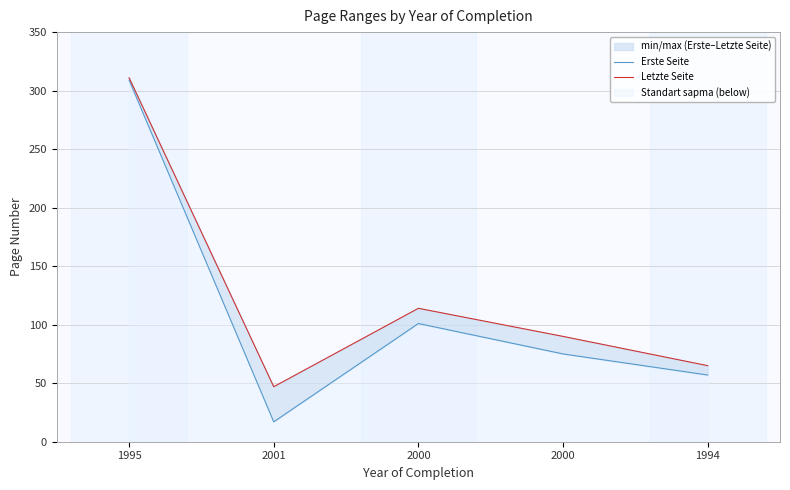

Is it true that Letzte Seite equals 311 at 1995?

True